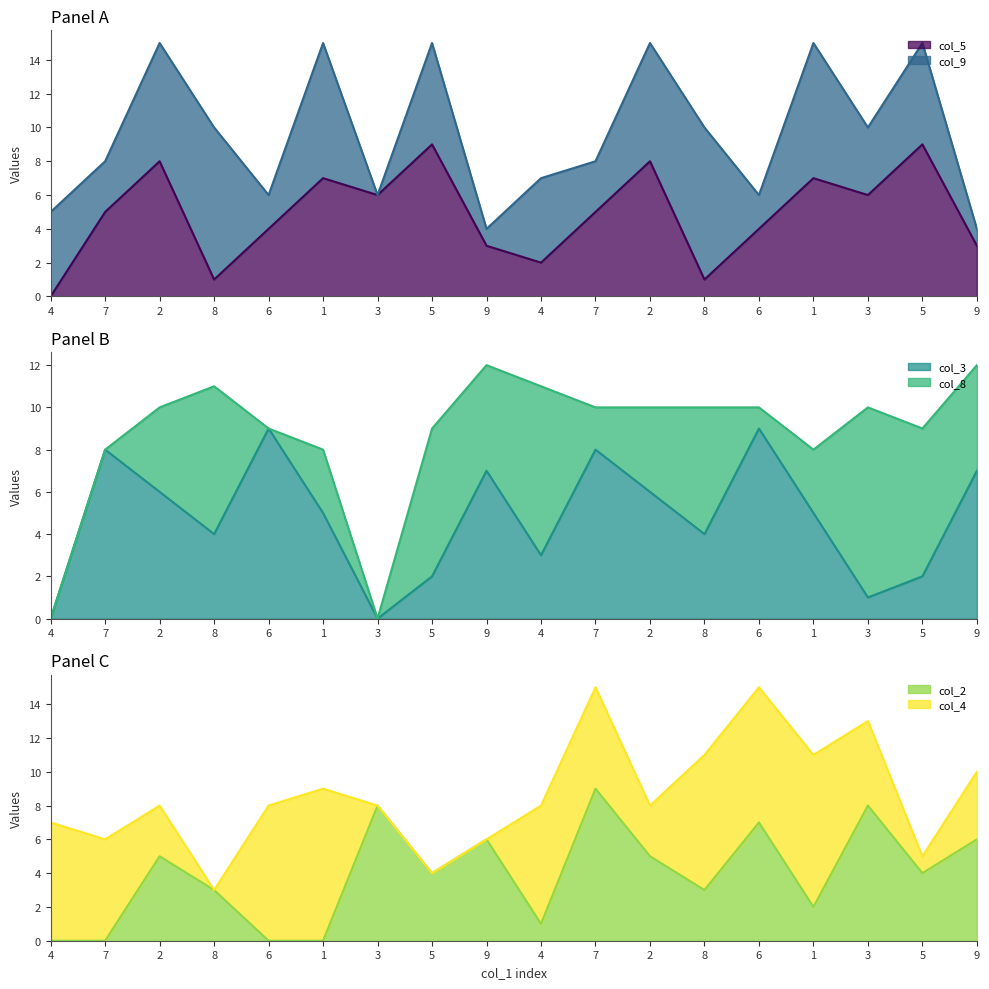

What is the difference between the second highest and minimum values in the col_3 series?

9